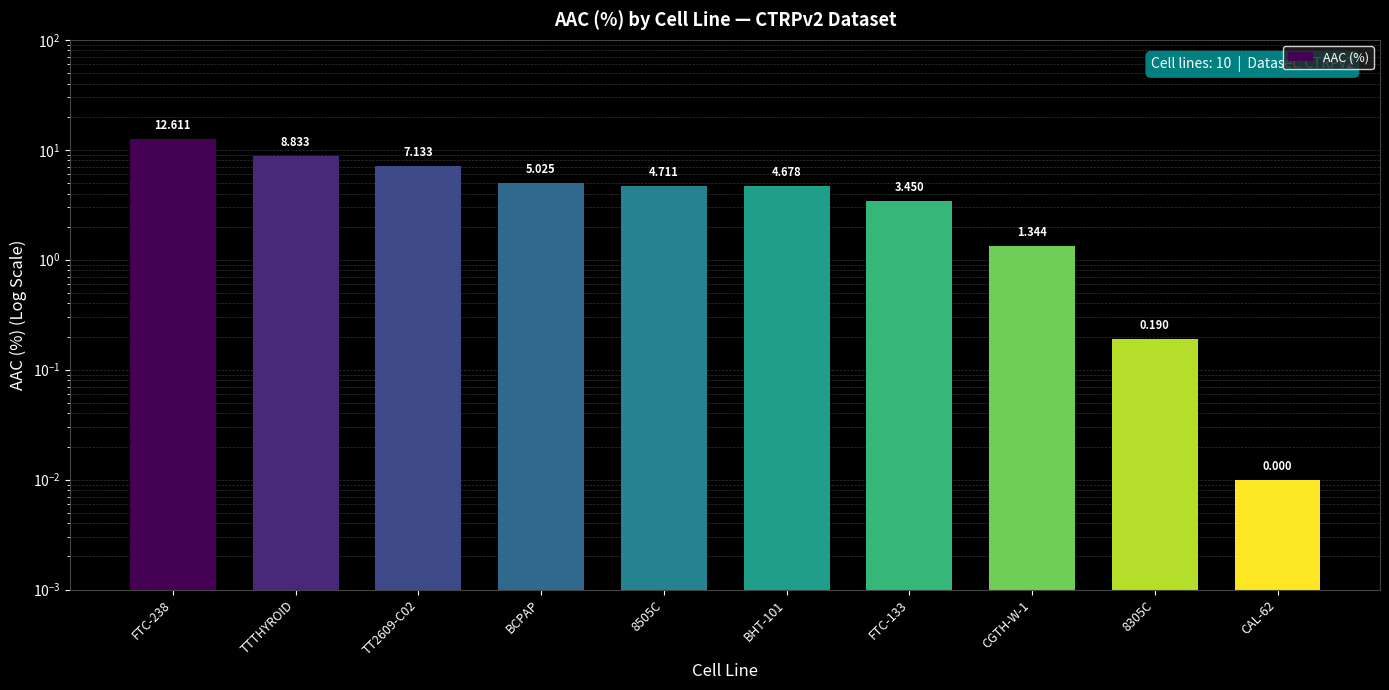

What is the sum of all values?

48.0